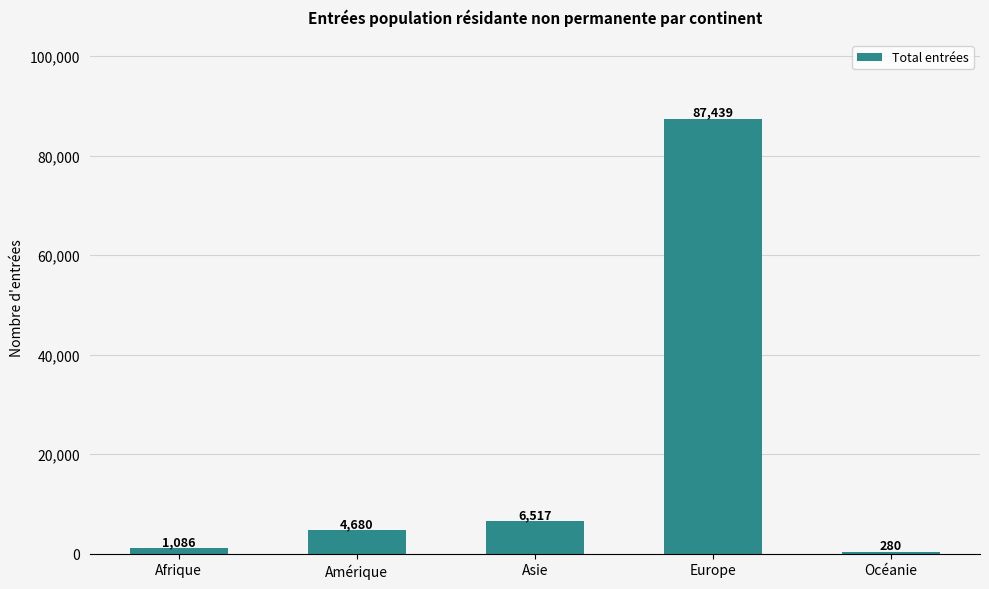

Reading left to right, what are all the values shown in this chart?

Afrique=1086	Amérique=4680	Asie=6517	Europe=87439	Océanie=280